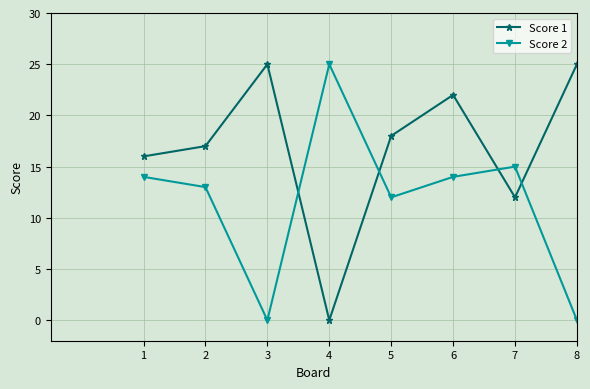

In Score 1, how many points are lower than both neighbors (excluding endpoints)?

2